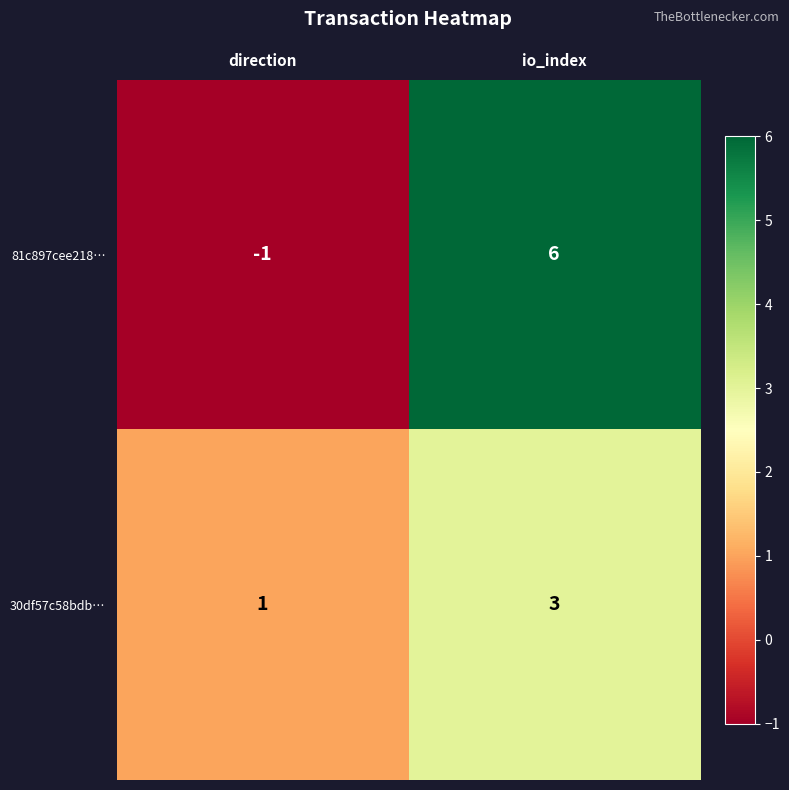

Which label corresponds to the smallest value in the chart?

direction